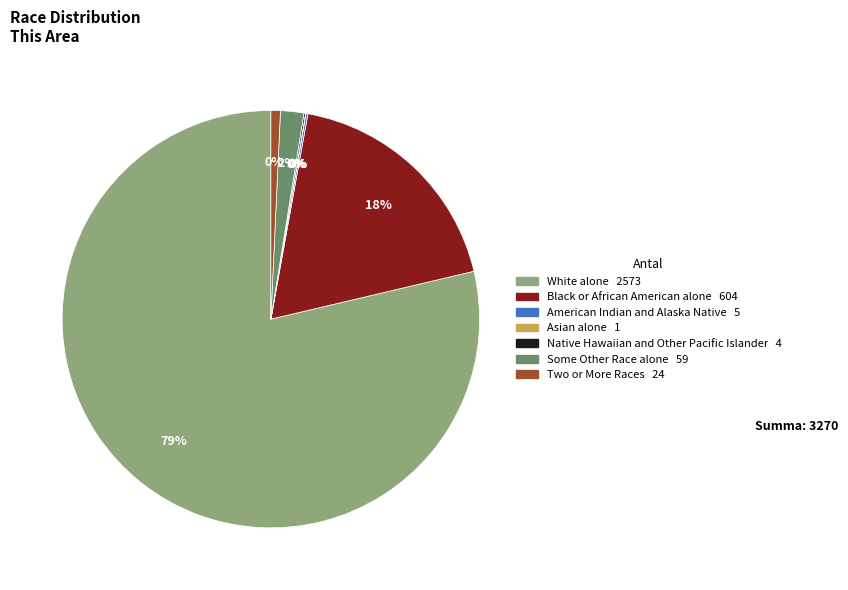

Is it true that Some Other Race alone is 1% of the pie?

False